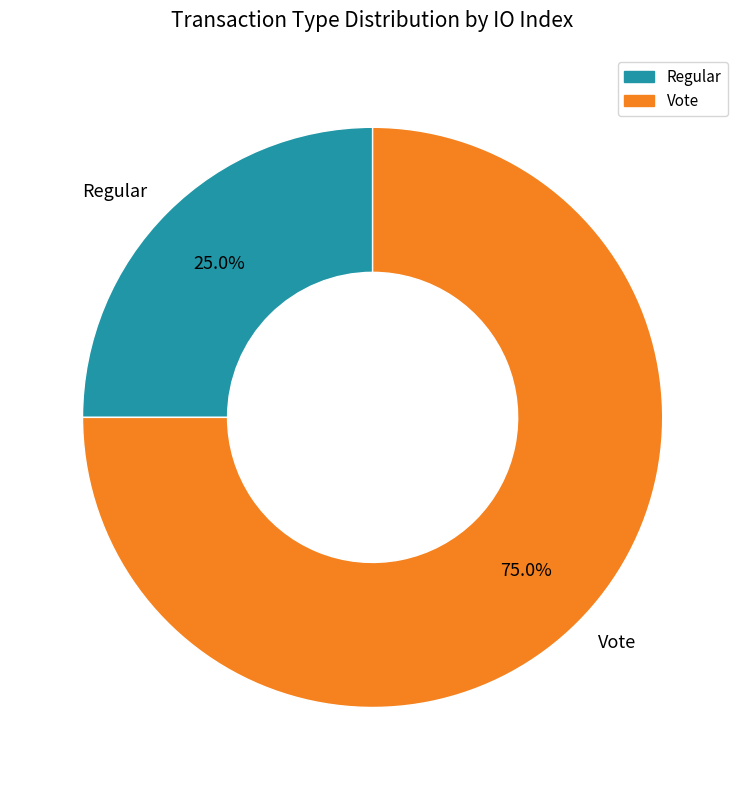

Count the number of slices in the pie.

2